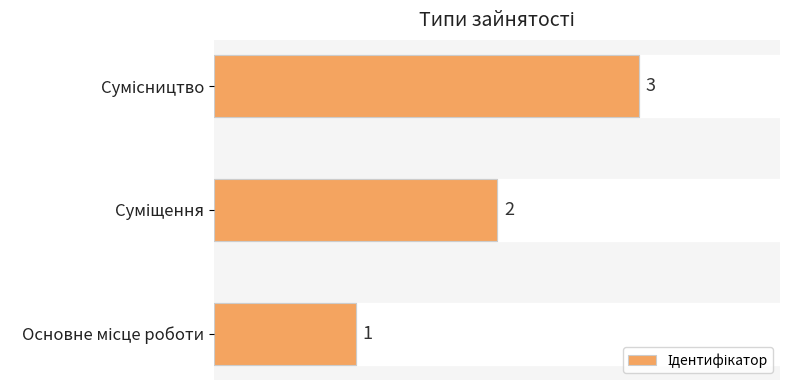

The value at Сумісництво is 3. True or false?

True